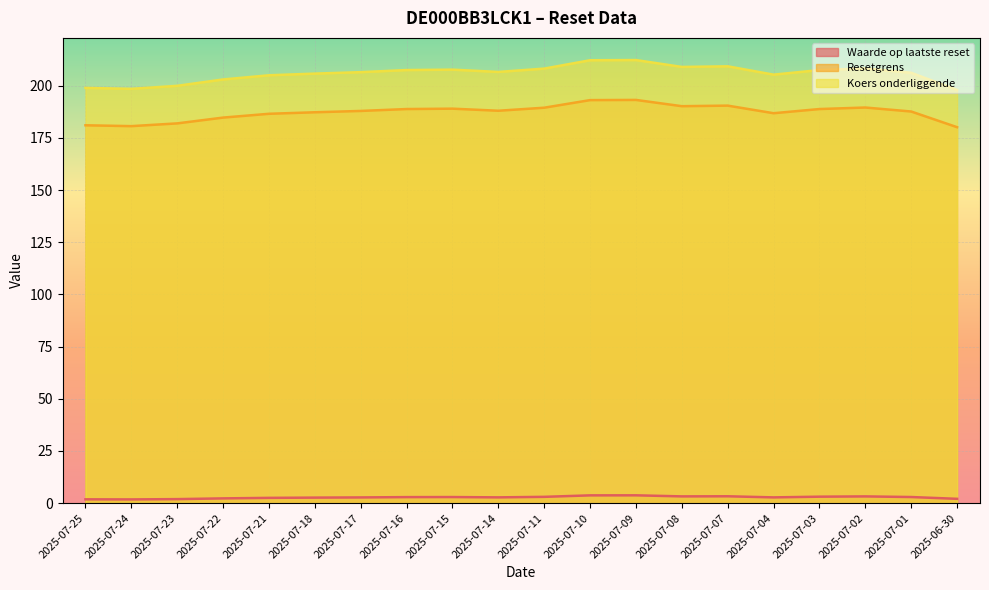

What is the value of the Resetgrens point at the 18th from the left?

189.6